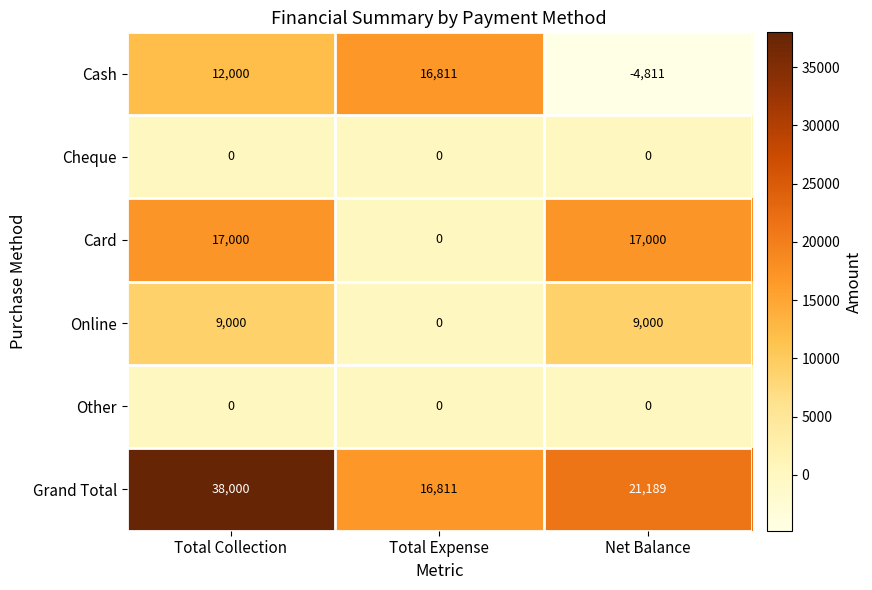

How many series are shown in this chart?

6